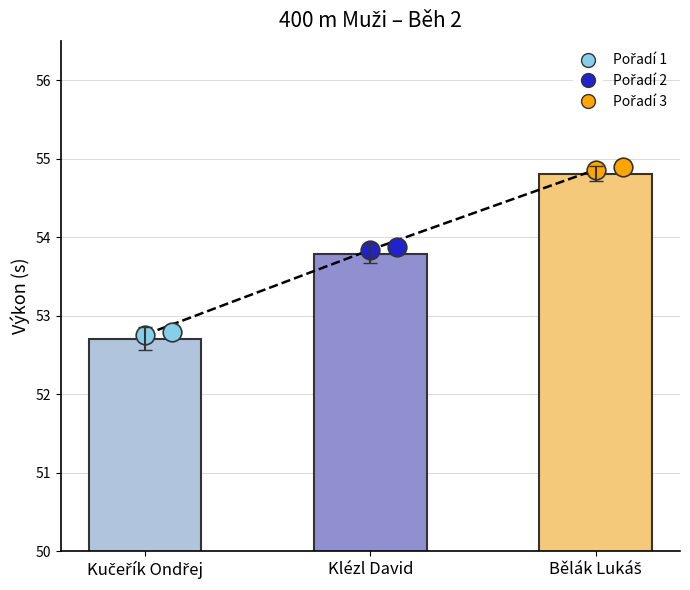

What is the ratio of the value at Bělák Lukáš to the value at Kučeřík Ondřej?

1.0